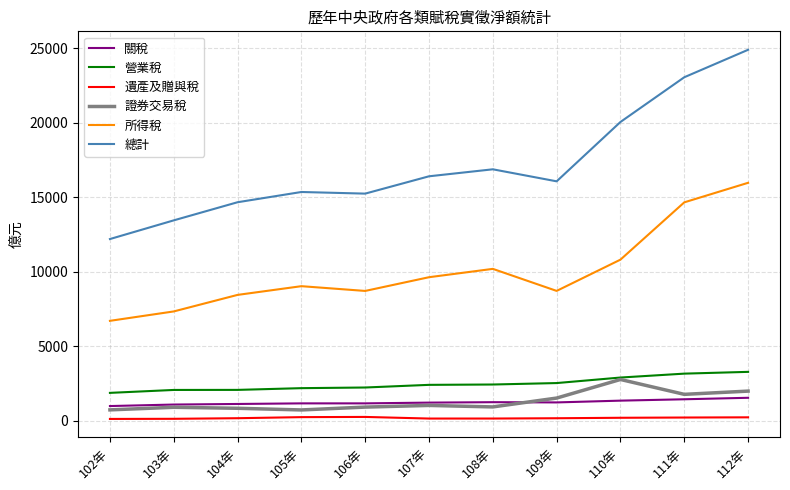

Is the value of 所得稅 at 108年 greater than the value of 遺產及贈與稅 at 112年?

Yes